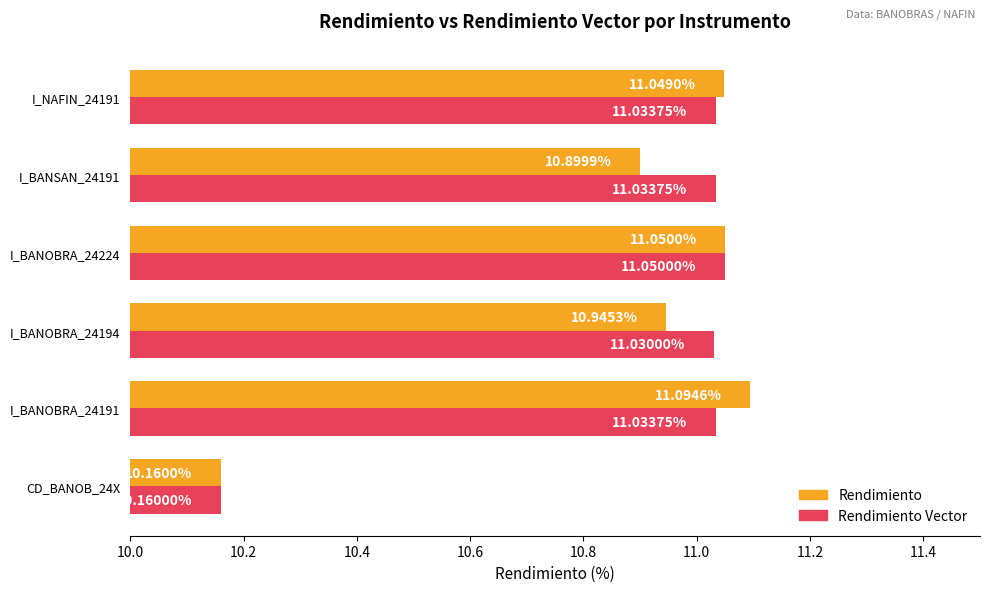

What is the sum of all Rendimiento Vector values?

65.3